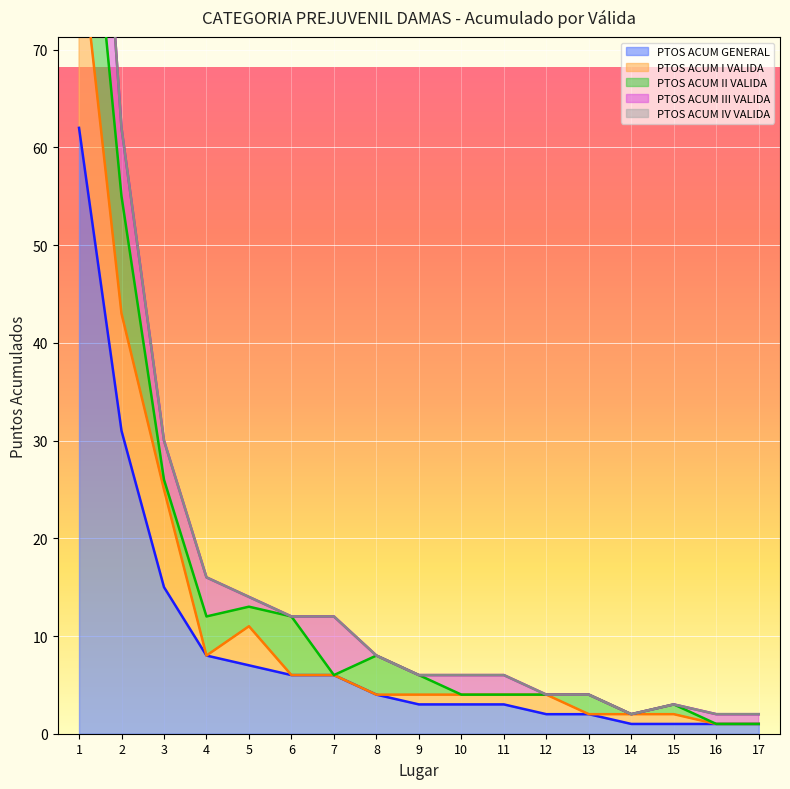

True or false: PTOS ACUM II VALIDA and PTOS ACUM IV VALIDA cross at least once.

False